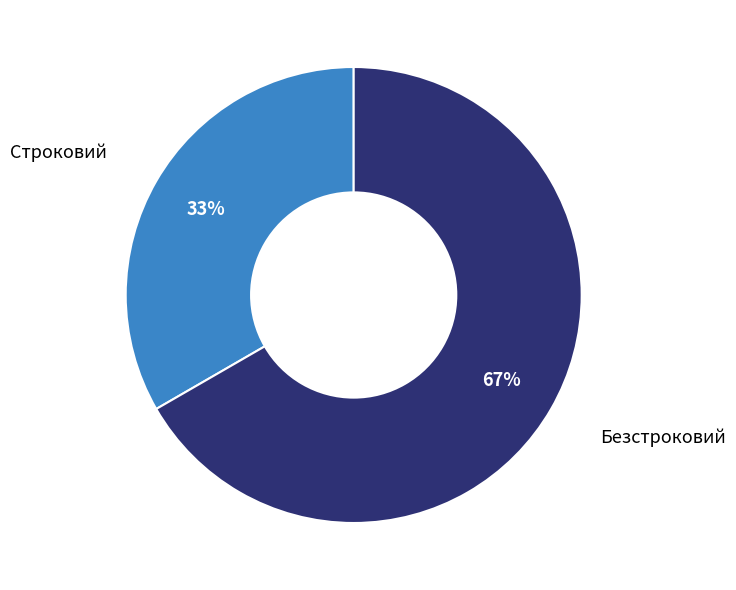

Is there any slice that represents more than half of the pie?

Yes